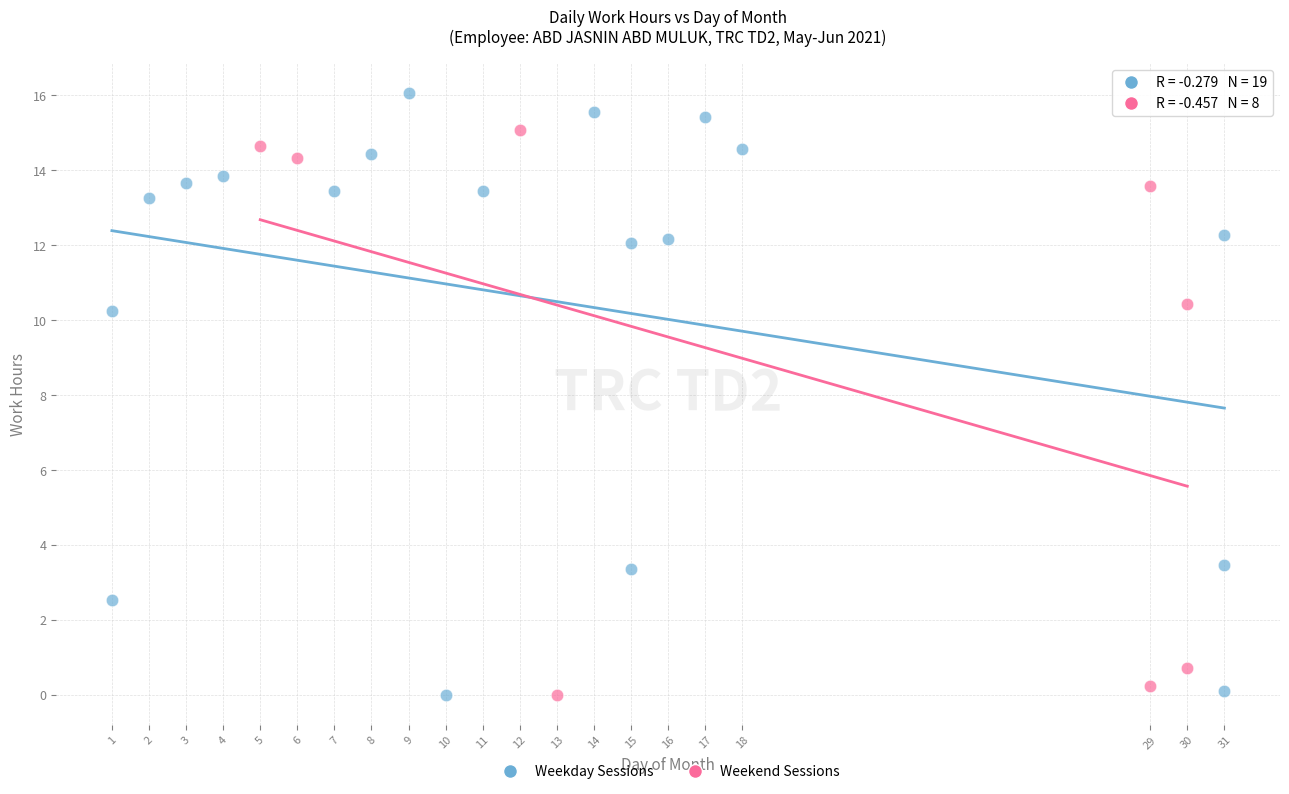

Which series reaches the maximum Y coordinate?

Weekday Sessions